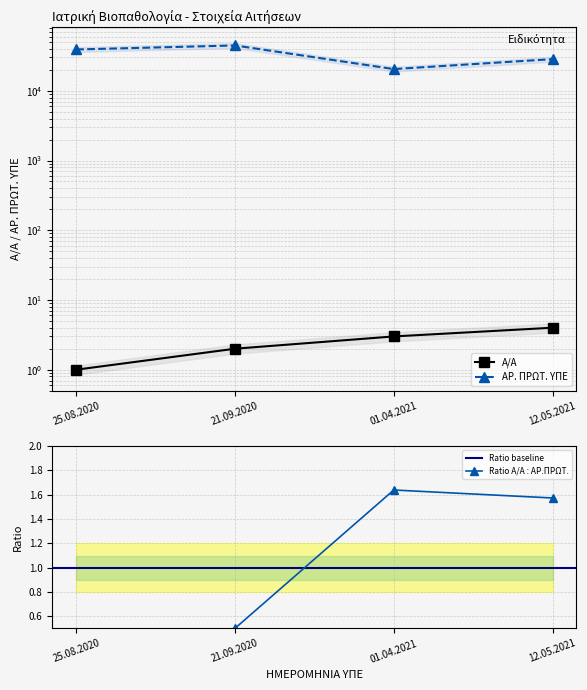

How many lines are shown in the chart?

2